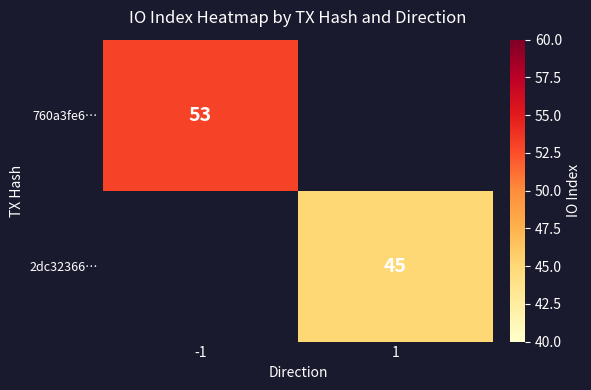

The value of 760a3fe6… at -1 is 29. True or false?

False